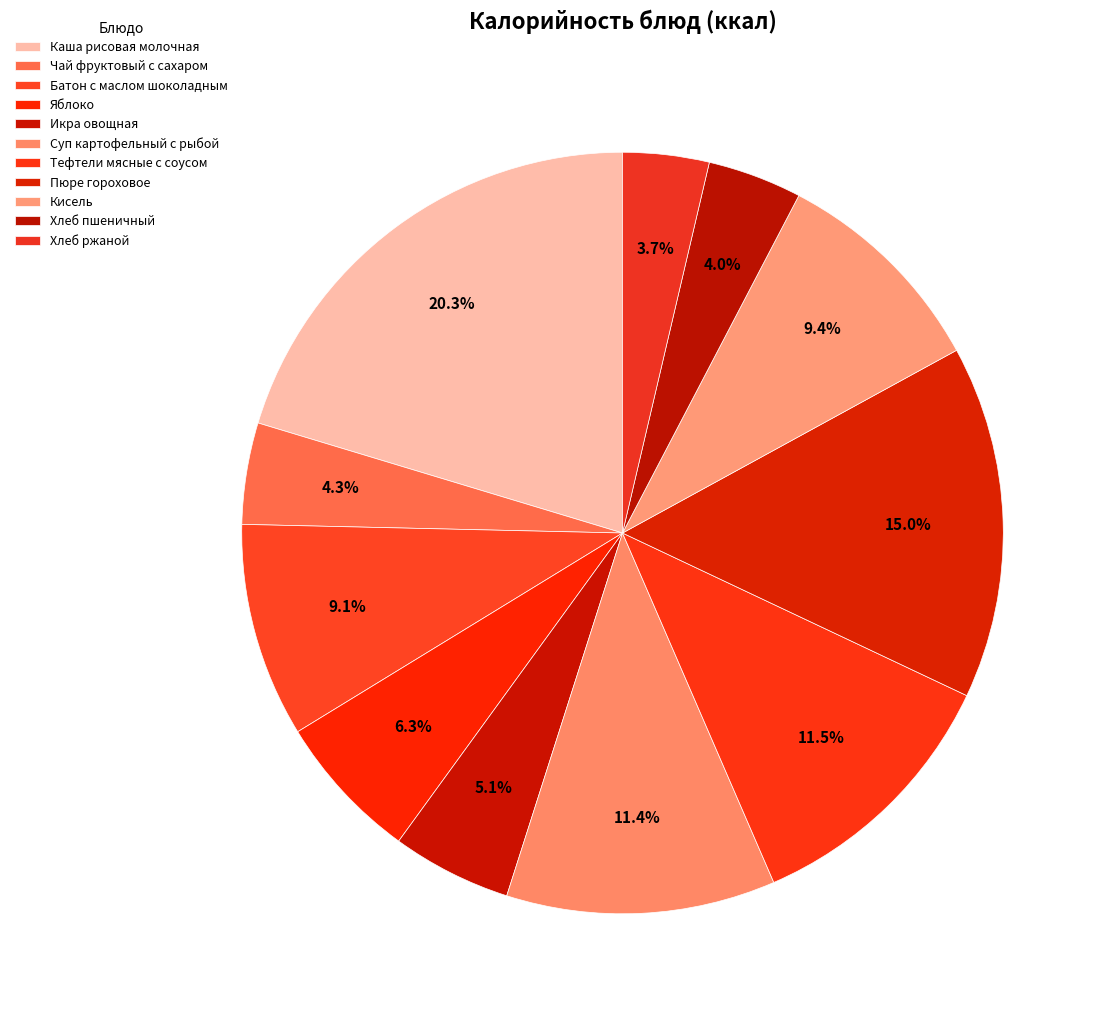

To the nearest percent, what is the difference between the largest and smallest slice percentages?

17%